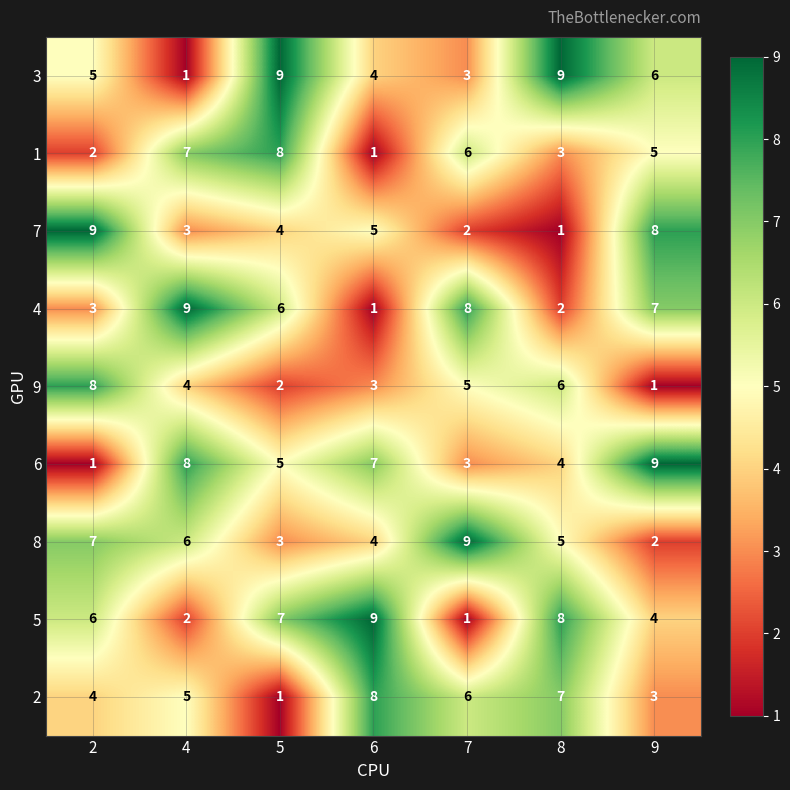

At how many categories does at least one series exceed 8?

7